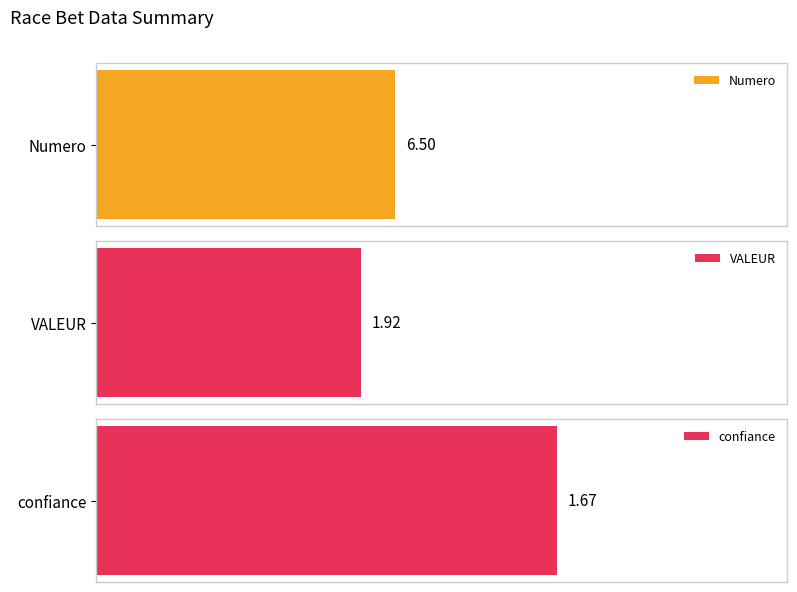

Rank the series by their maximum value, from lowest to highest.

confiance, VALEUR, Numero